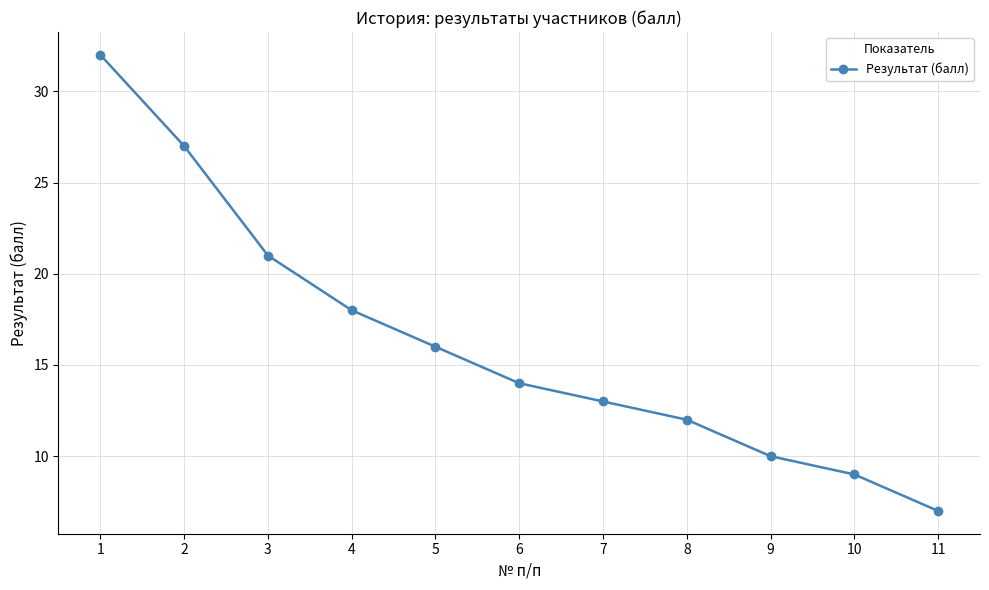

The value at 7 is 13. True or false?

True